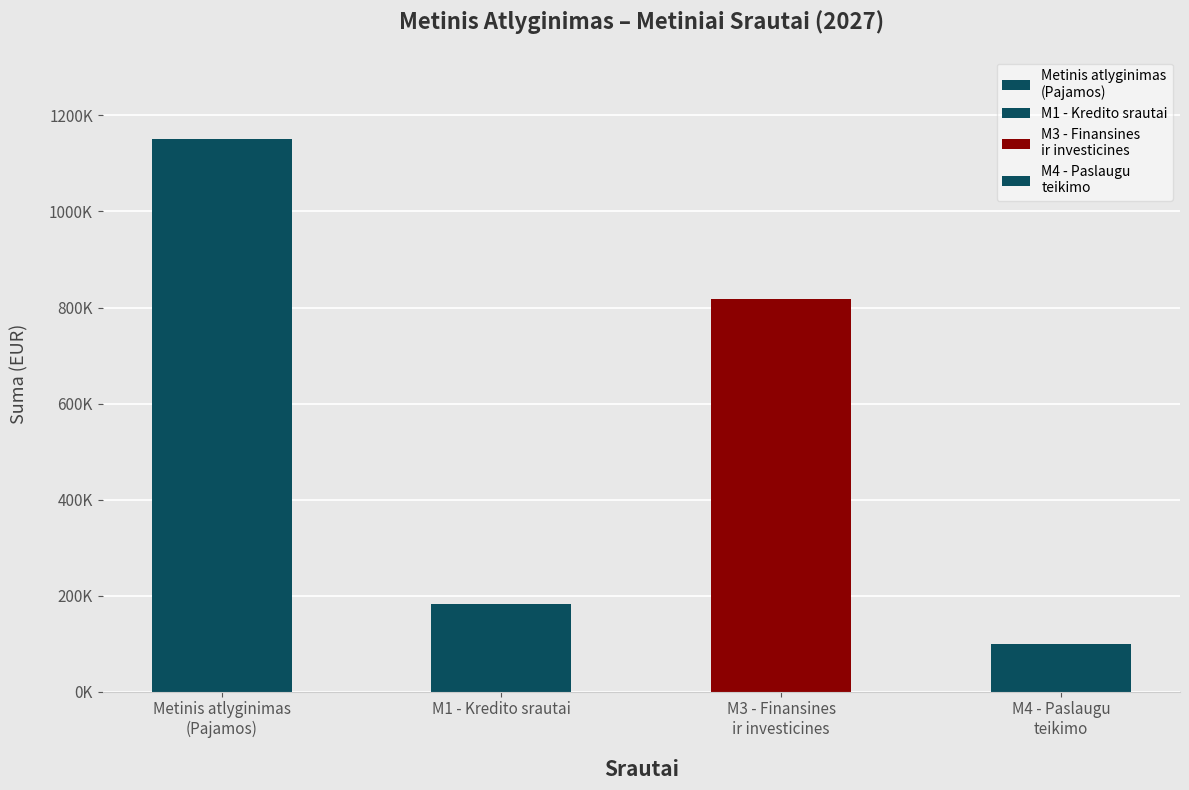

Where does the M3 - Finansines ir investicines veiklos series first go above 818181?

2027